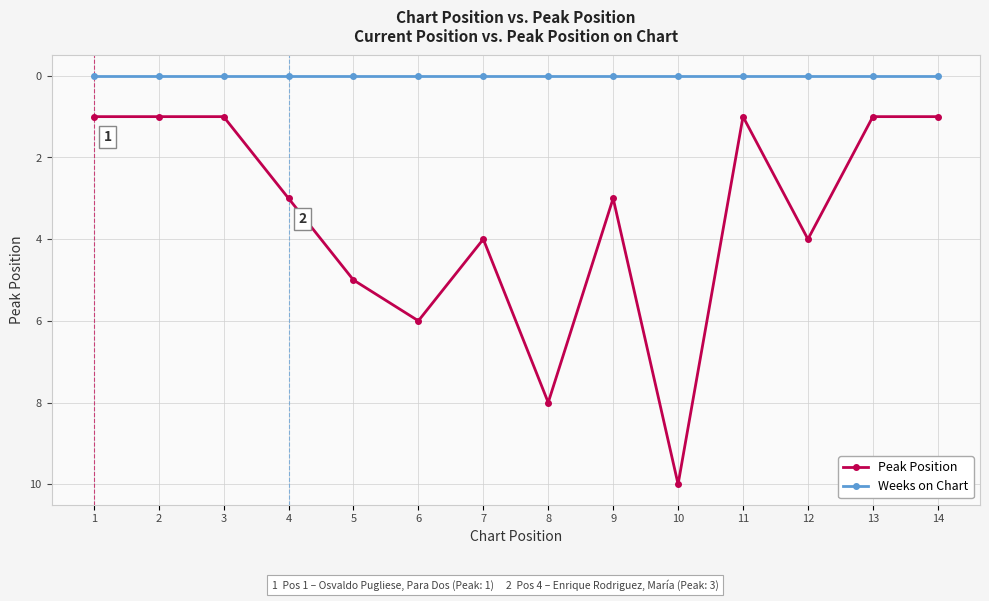

What is the difference between the highest and lowest values at 5?

5